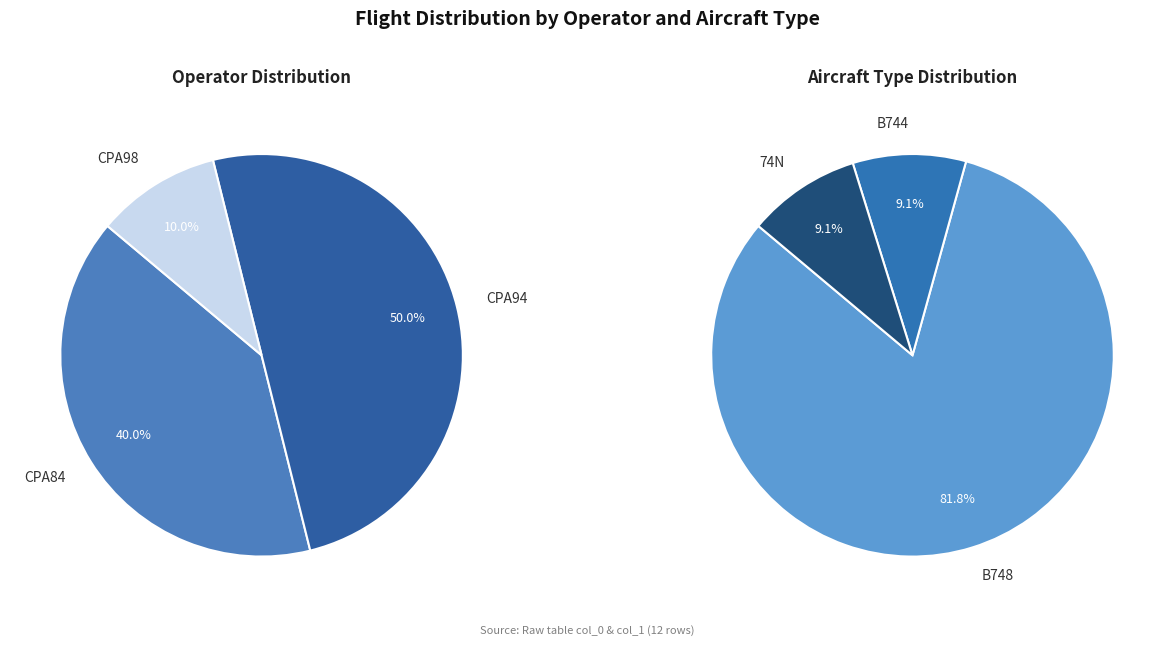

Approximately how many times larger is the value at CPA98 compared to CPA94?

0.2